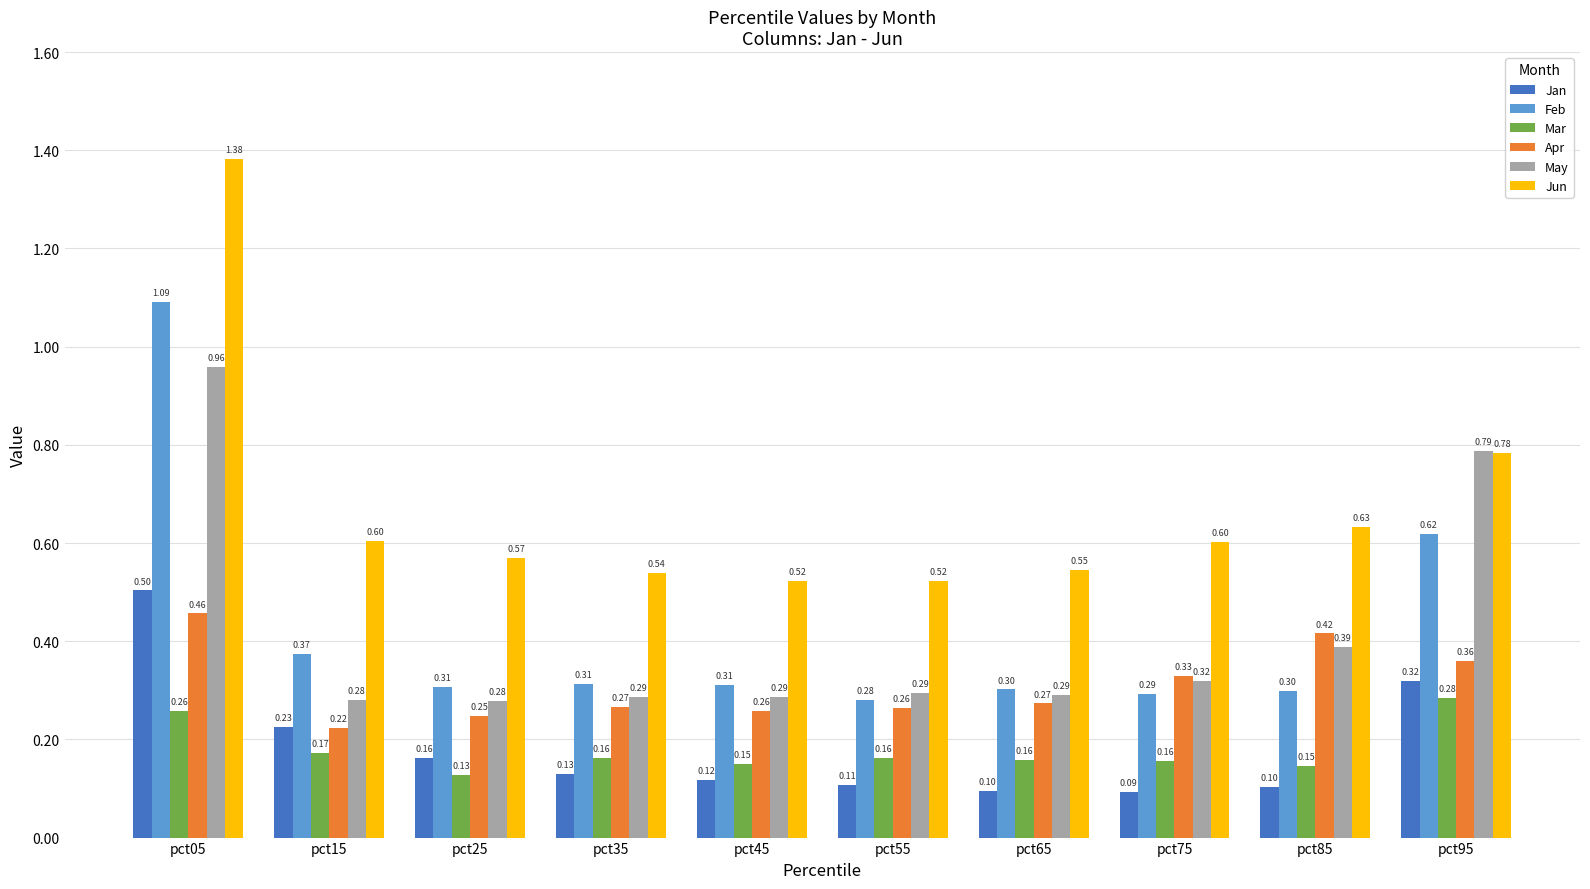

Which series changed the most between pct15 and pct65?

Jan